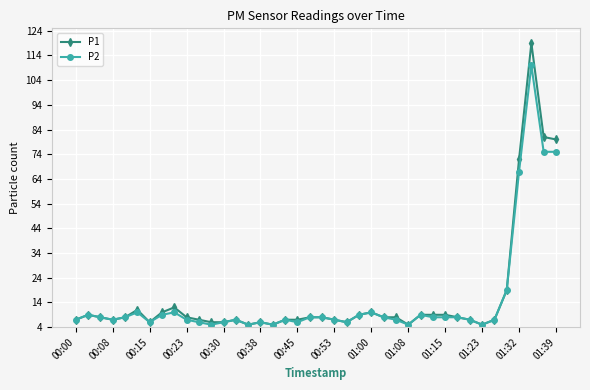

List the series in order of their peak value, highest first.

P1, P2